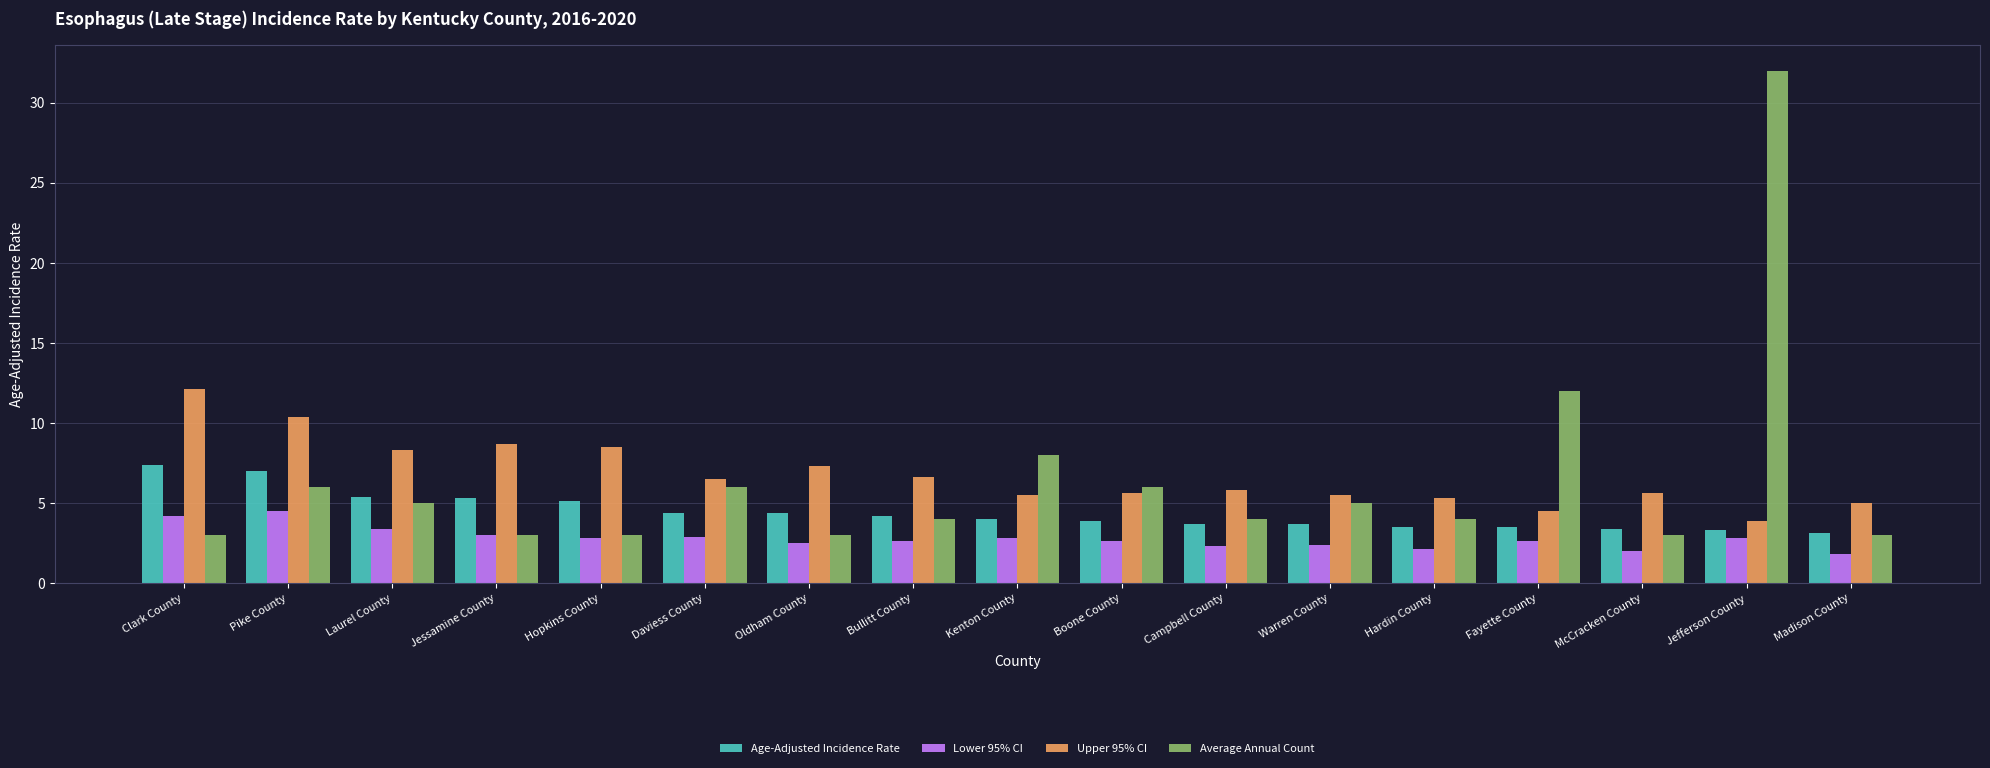

How many data points does each series have?

17